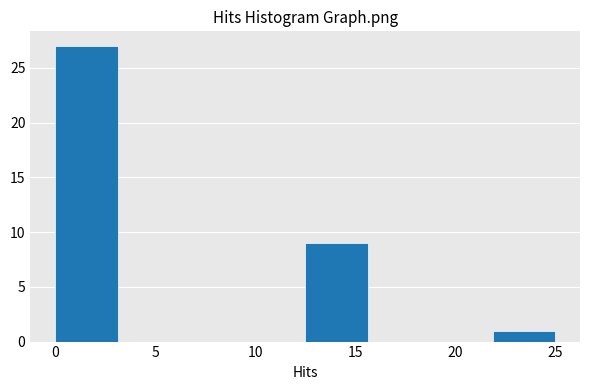

Which range on the x-axis has the tallest bar?

0.0 to 3.0